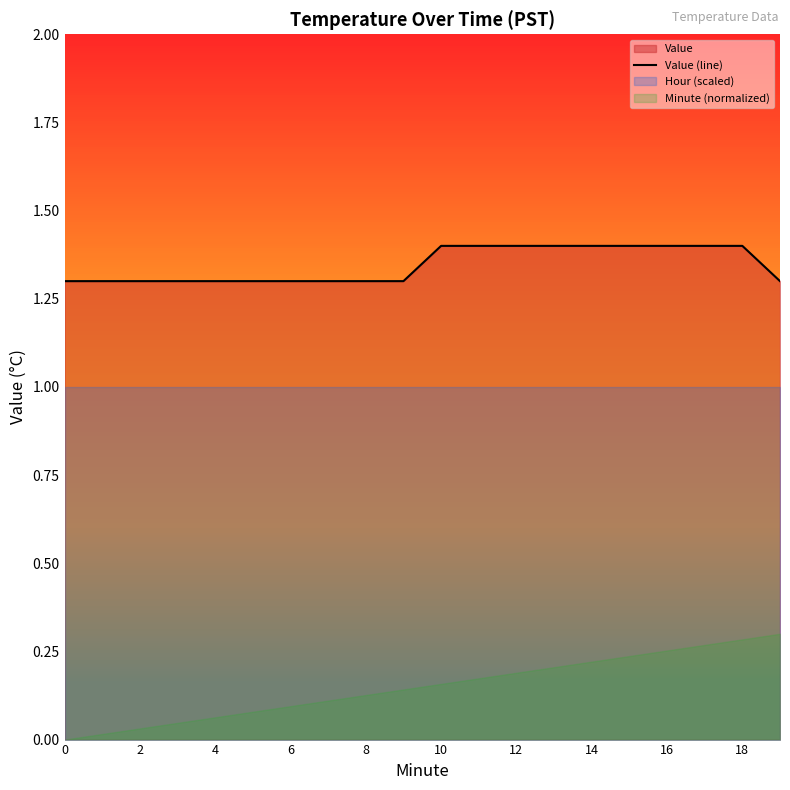

What is the lowest value of the Value (line) series?

1.3